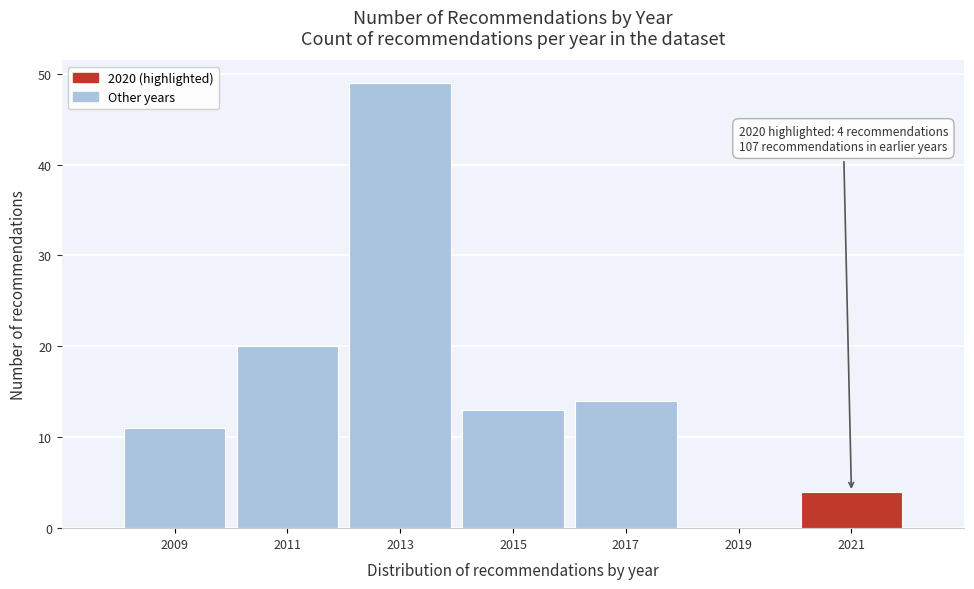

Which range on the x-axis has the tallest bar?

2012 to 2014